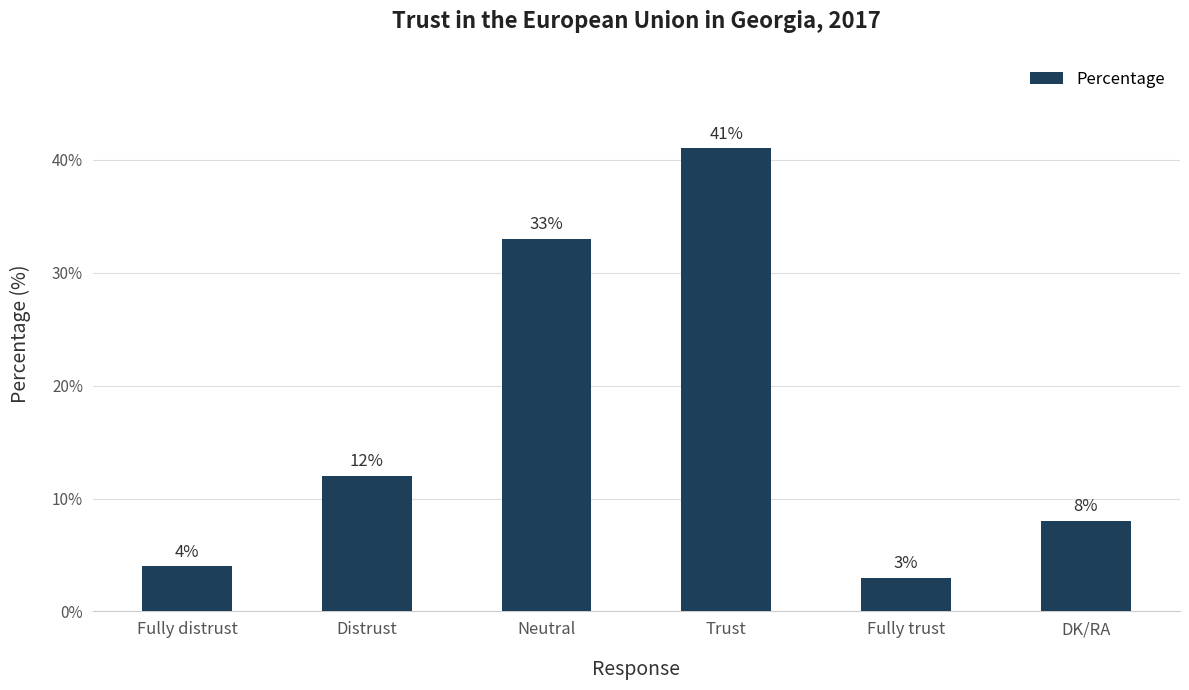

List the labels in order of value, largest first.

Trust, Neutral, Distrust, DK/RA, Fully distrust, Fully trust